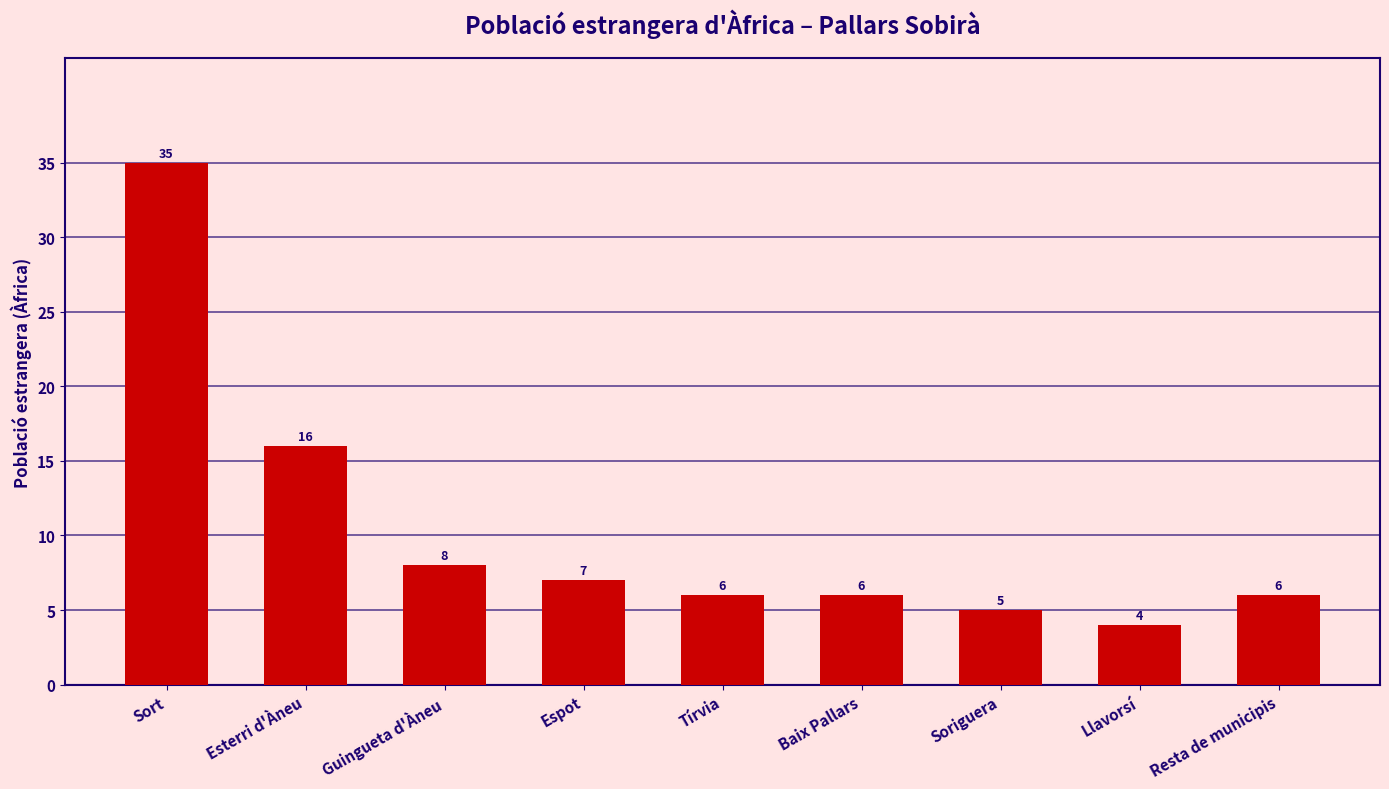

What is the ratio of the value at Espot to the value at Sort?

0.2